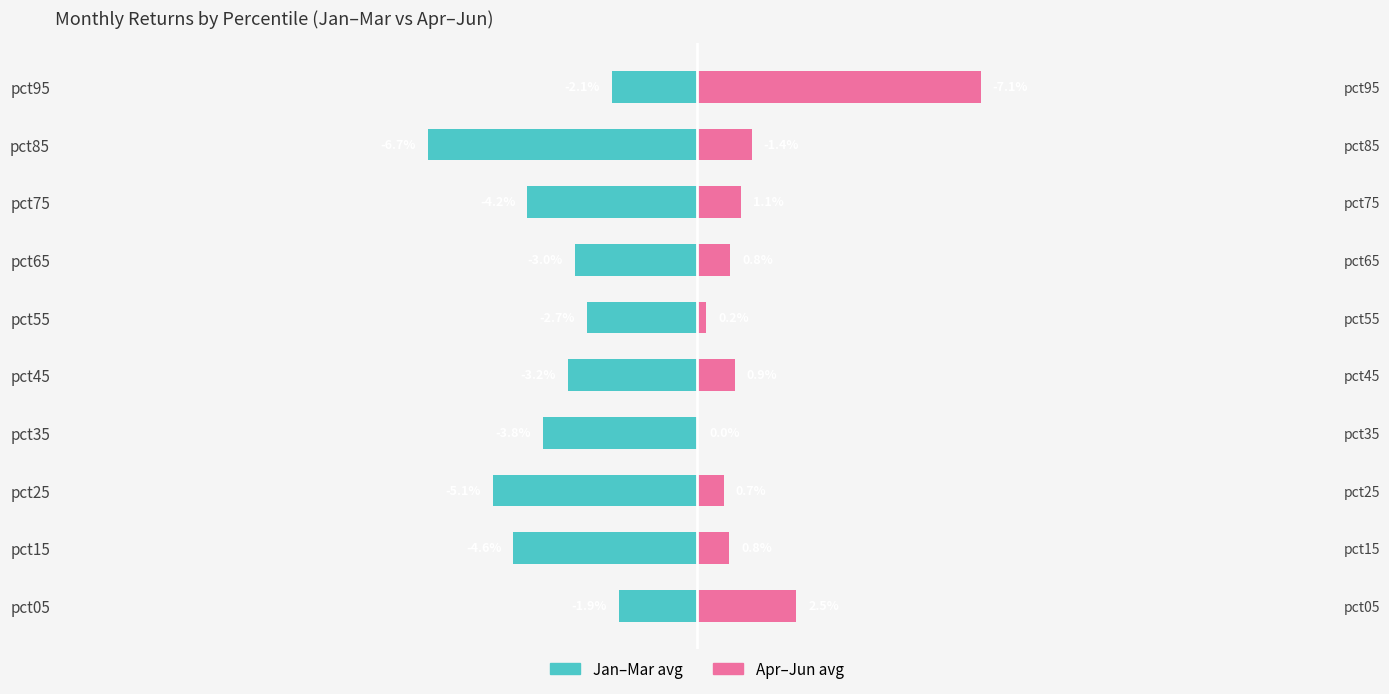

What is the difference between the maximum and minimum values in the Apr-Jun (avg) series?

7.1